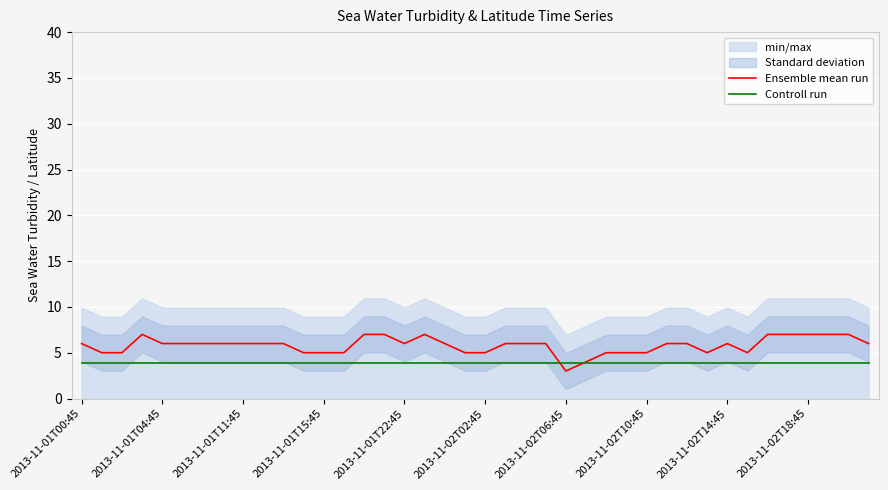

List the series in order of their overall mean, lowest first.

Controll run, Ensemble mean run